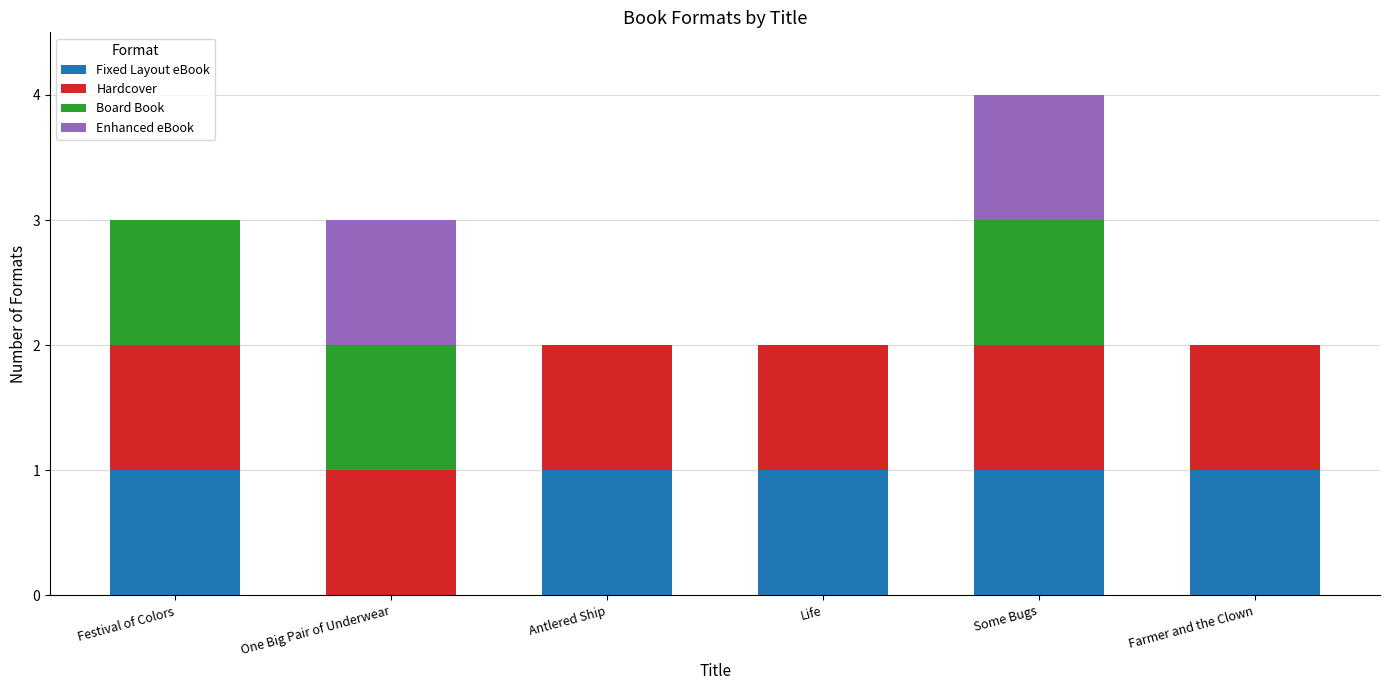

True or false: Fixed Layout eBook has a value of 0 at Farmer and the Clown.

False